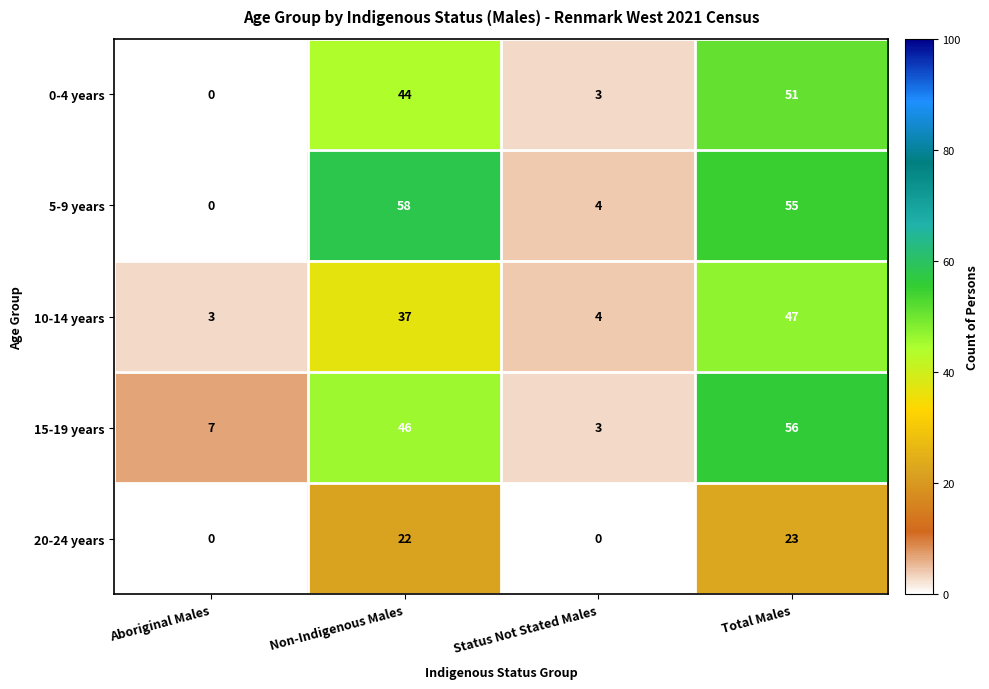

Which series has the widest spread of values?

5-9 years